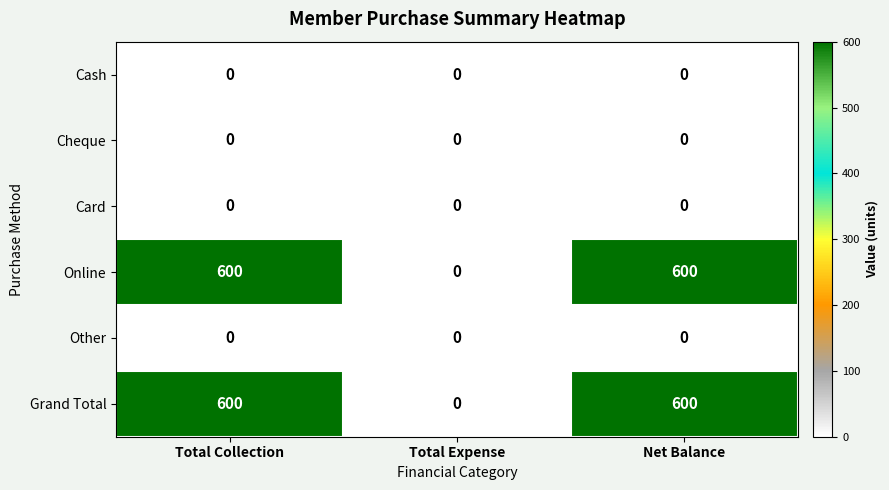

How many distinct data groups are displayed?

6